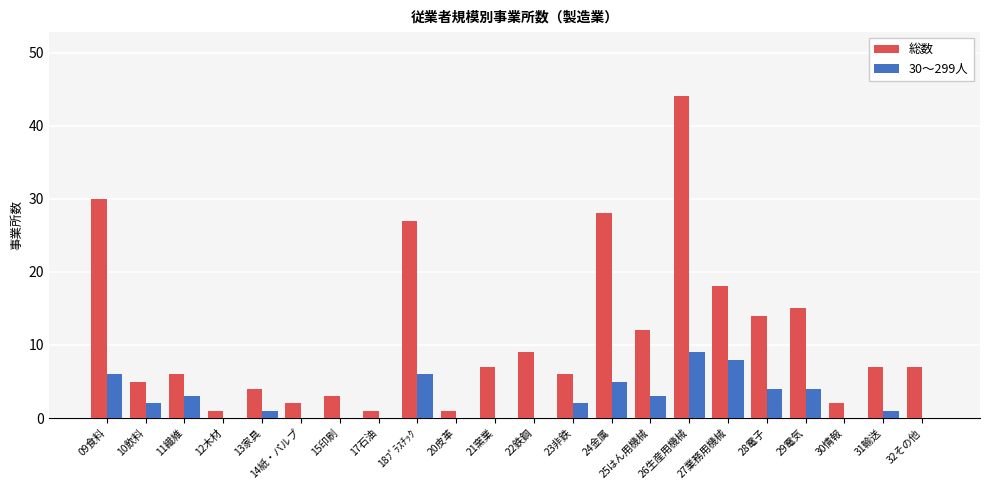

Which category has the highest value across all series?

26生産用機械